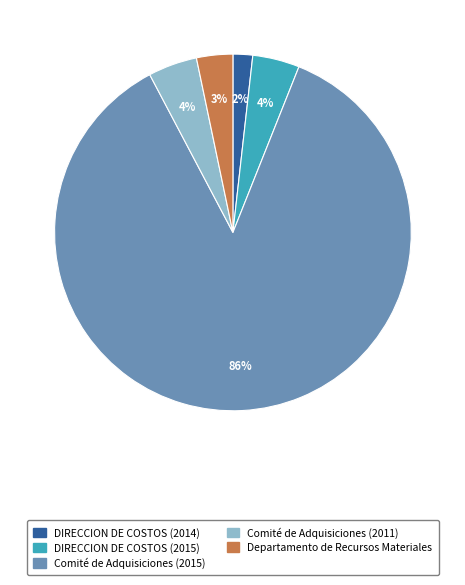

To the nearest percent, what is the average slice percentage?

20%